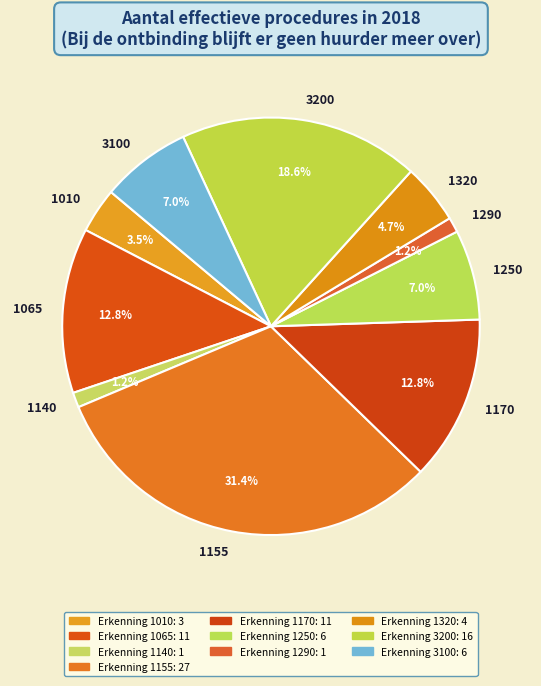

Does 1155 account for over 50% of the chart?

No